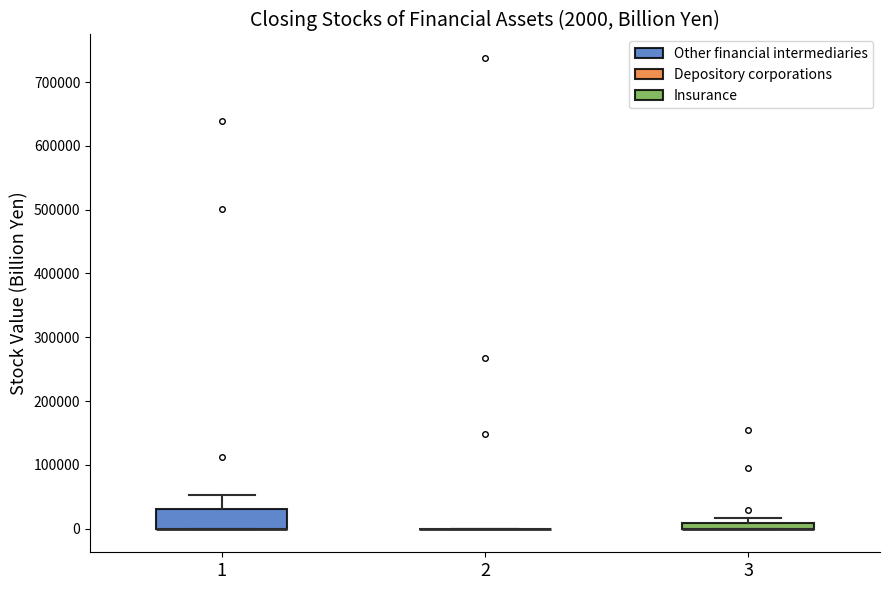

Which box is the tallest, from its lower edge to its upper edge?

1